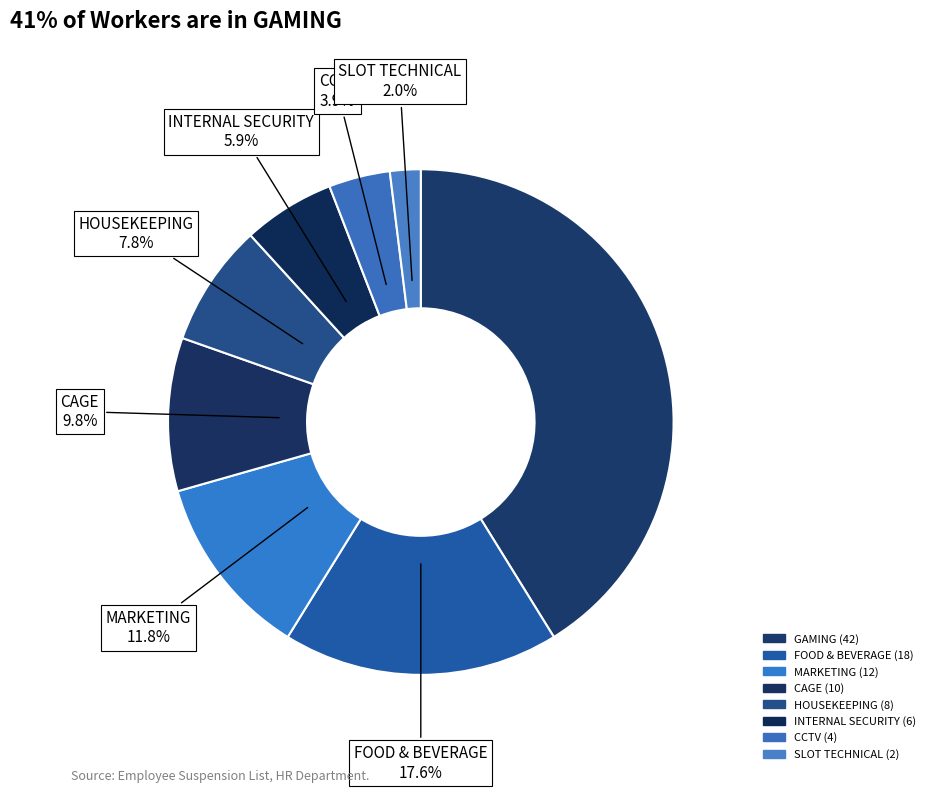

Is it true that CCTV is 4% of the pie?

True